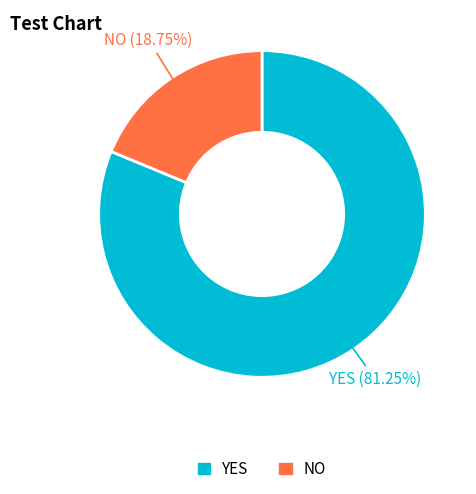

To the nearest percent, what is the combined percentage of NO and YES?

100%